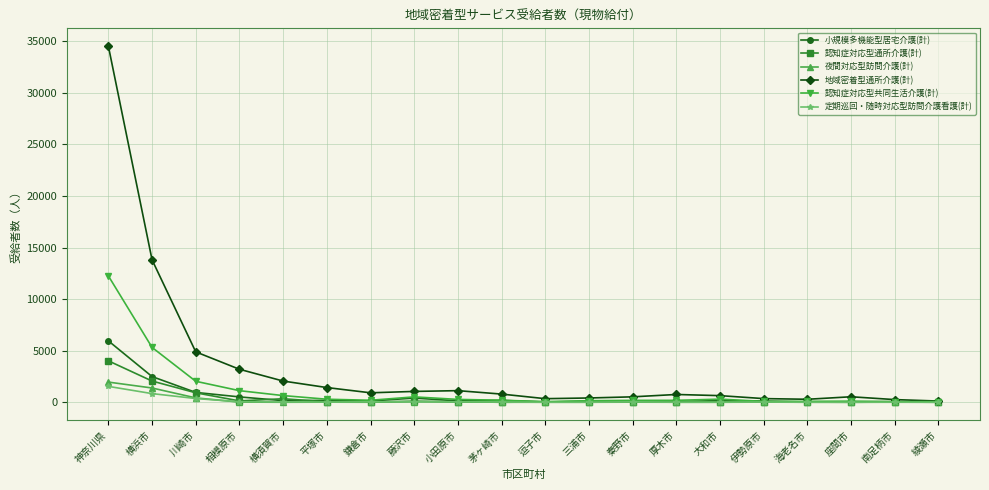

What is the label of the 5th point from the right?

伊勢原市